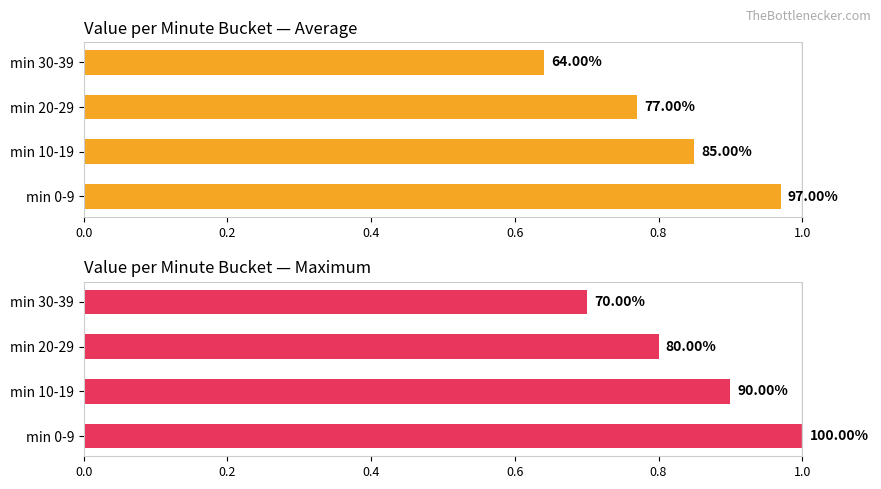

How many bars are there in each group?

2